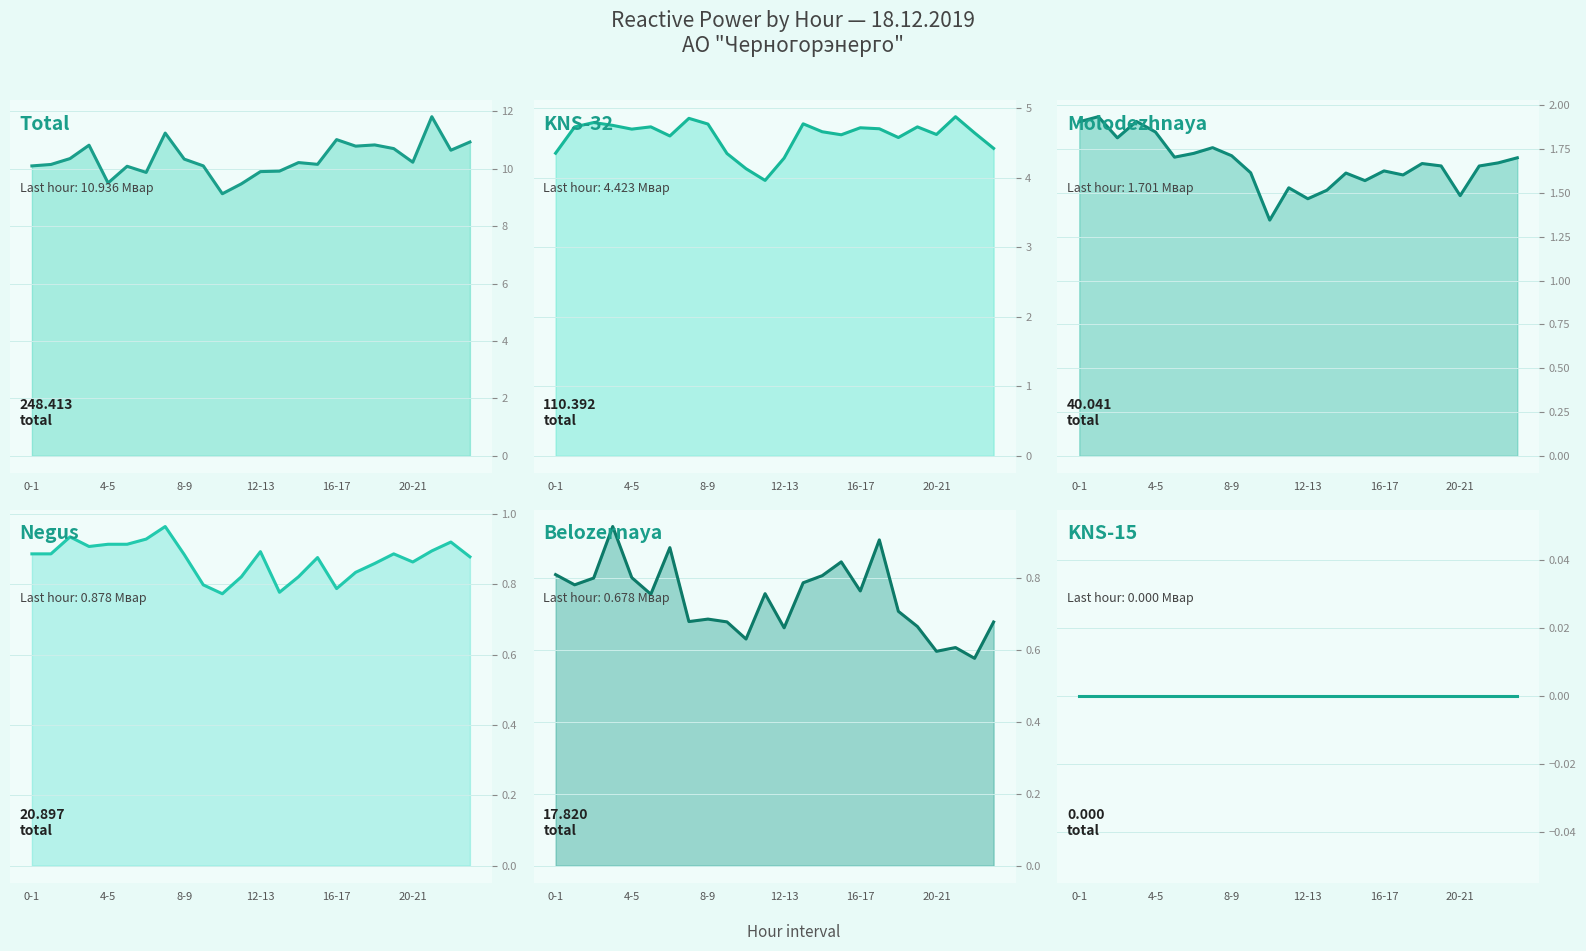

What is the value of the Molodezhnaya (col_59) point at the 17th from the left?

1.6